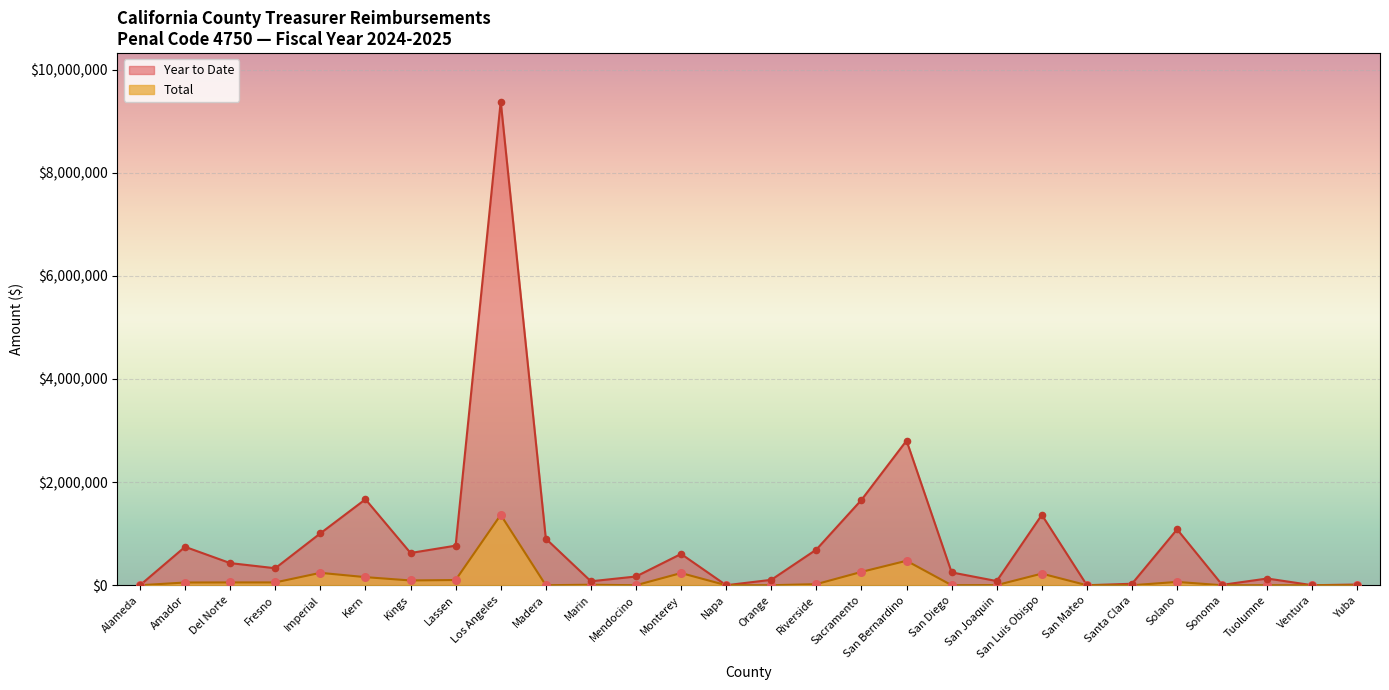

Which series has the largest total across all categories?

Year to Date